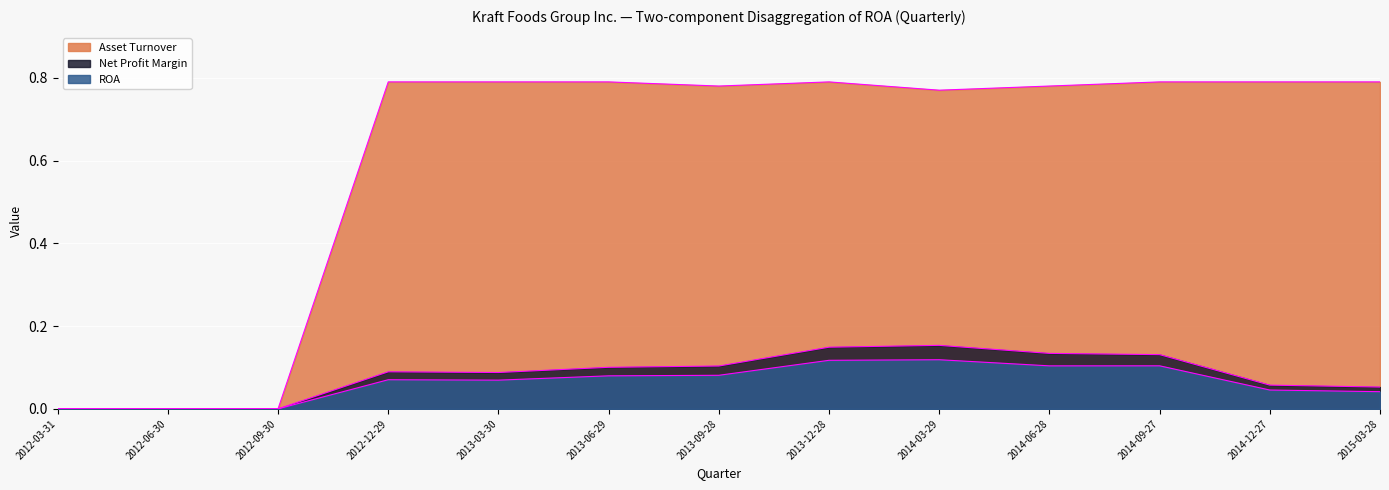

How many lines are shown in the chart?

3